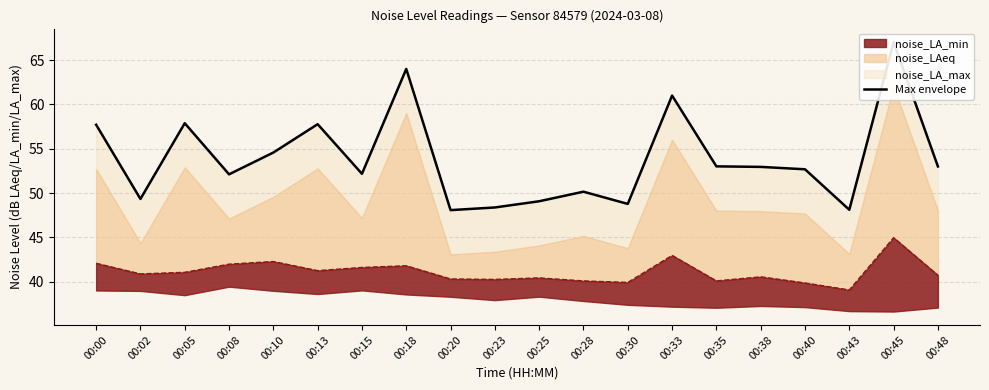

List the labels in order of value, smallest first.

00:20, 00:43, 00:23, 00:30, 00:25, 00:02, 00:28, 00:08, 00:15, 00:40, 00:38, 00:48, 00:35, 00:10, 00:00, 00:13, 00:05, 00:33, 00:18, 00:45